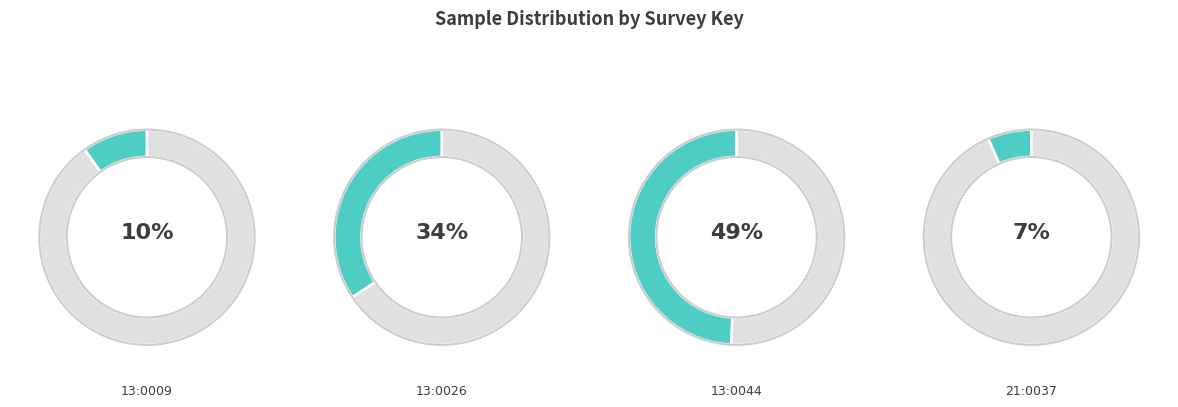

Which has a higher value, 13:0009 or 21:0037?

13:0009